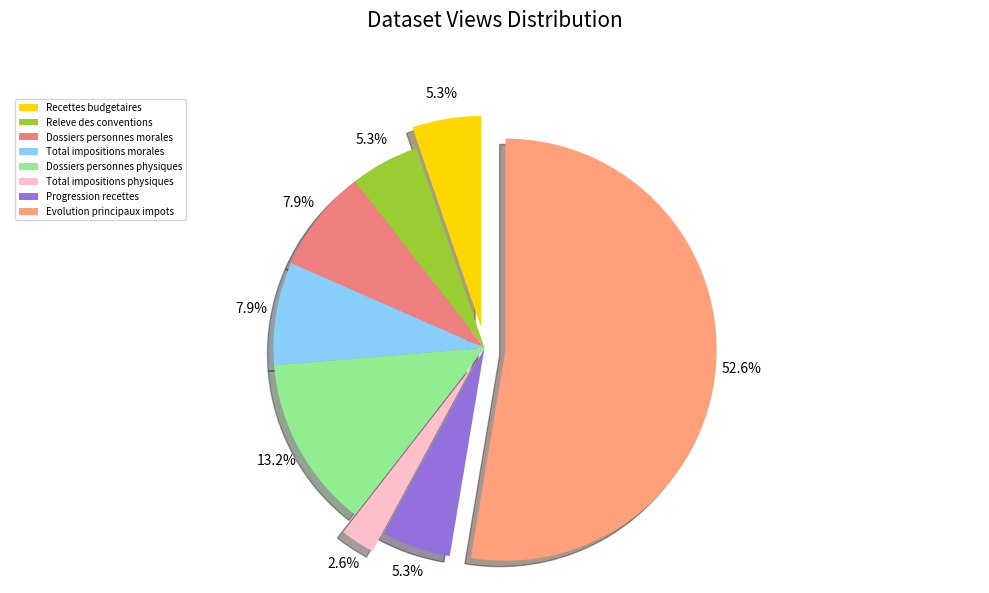

To the nearest percent, what is the difference between the largest and smallest slice percentages?

50%